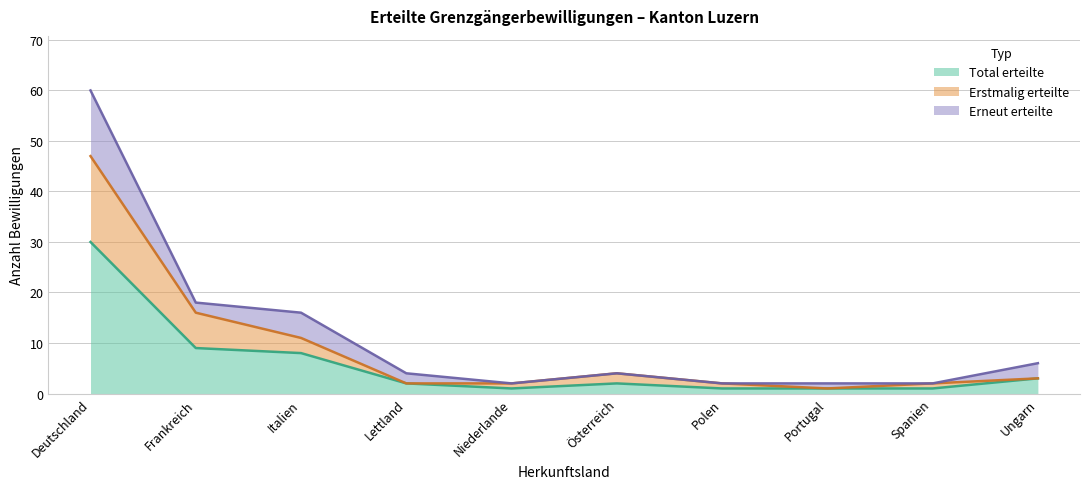

What is the label of the 9th point from the left?

Spanien